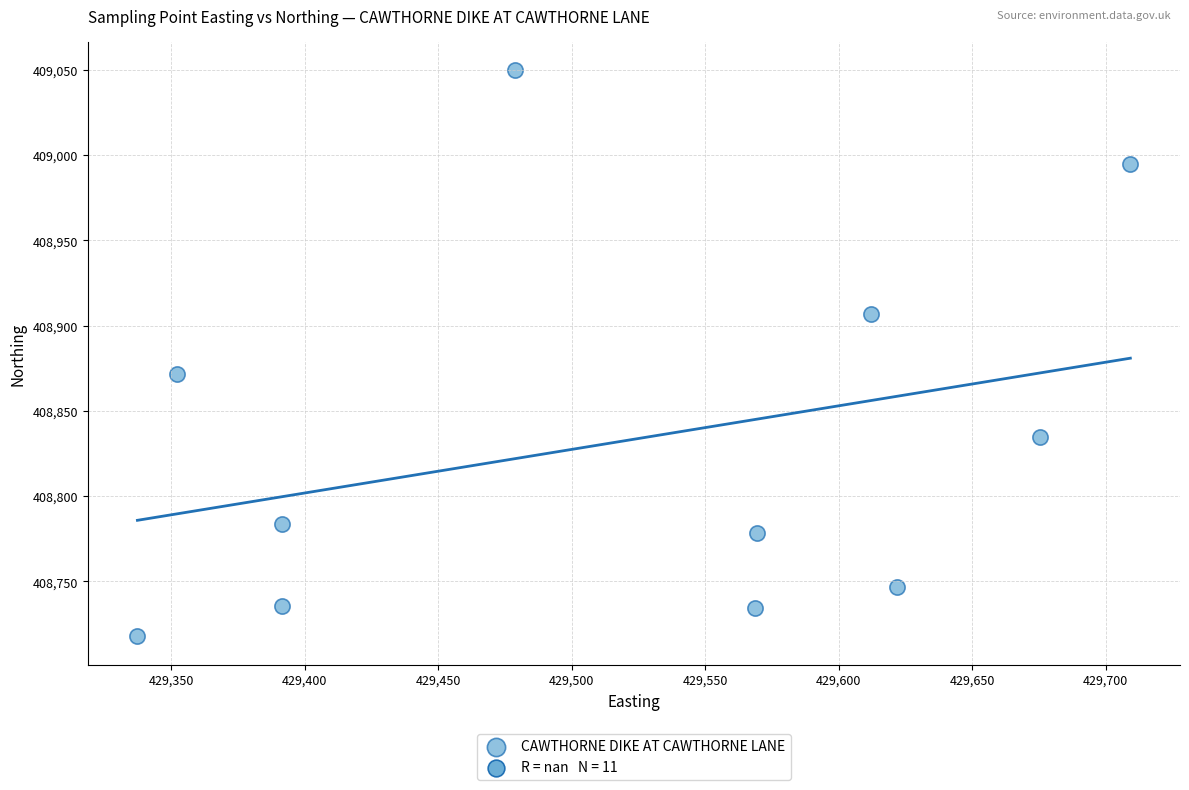

What is the range of X values (max minus min)?

372.1